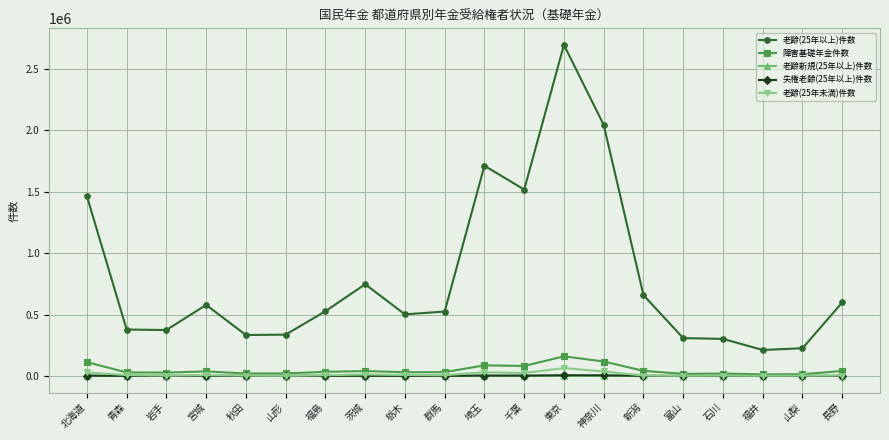

Which series changed the most between 岩手 and 栃木?

老齢(25年以上)件数